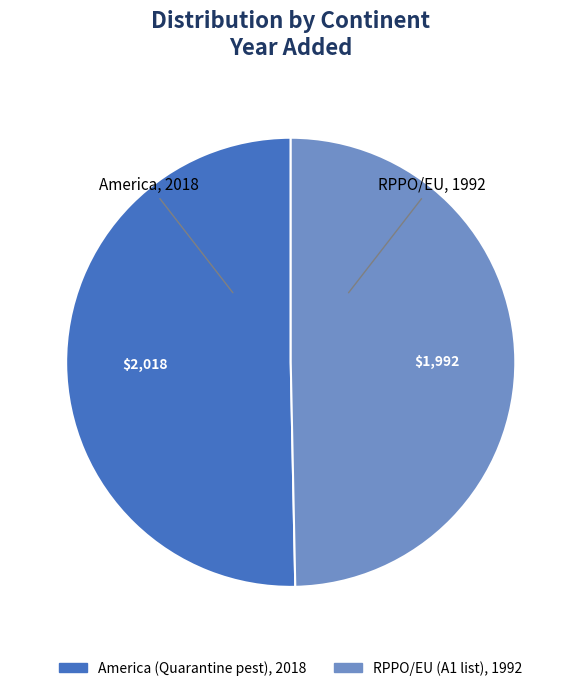

Between America, 2018 and RPPO/EU, 1992, which is larger?

America, 2018